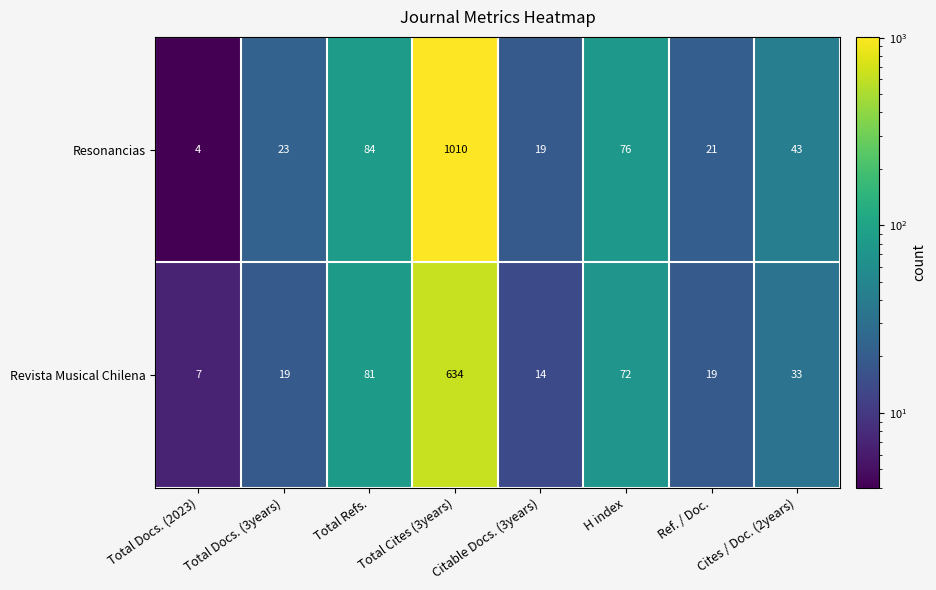

What is the minimum value shown in the chart?

4